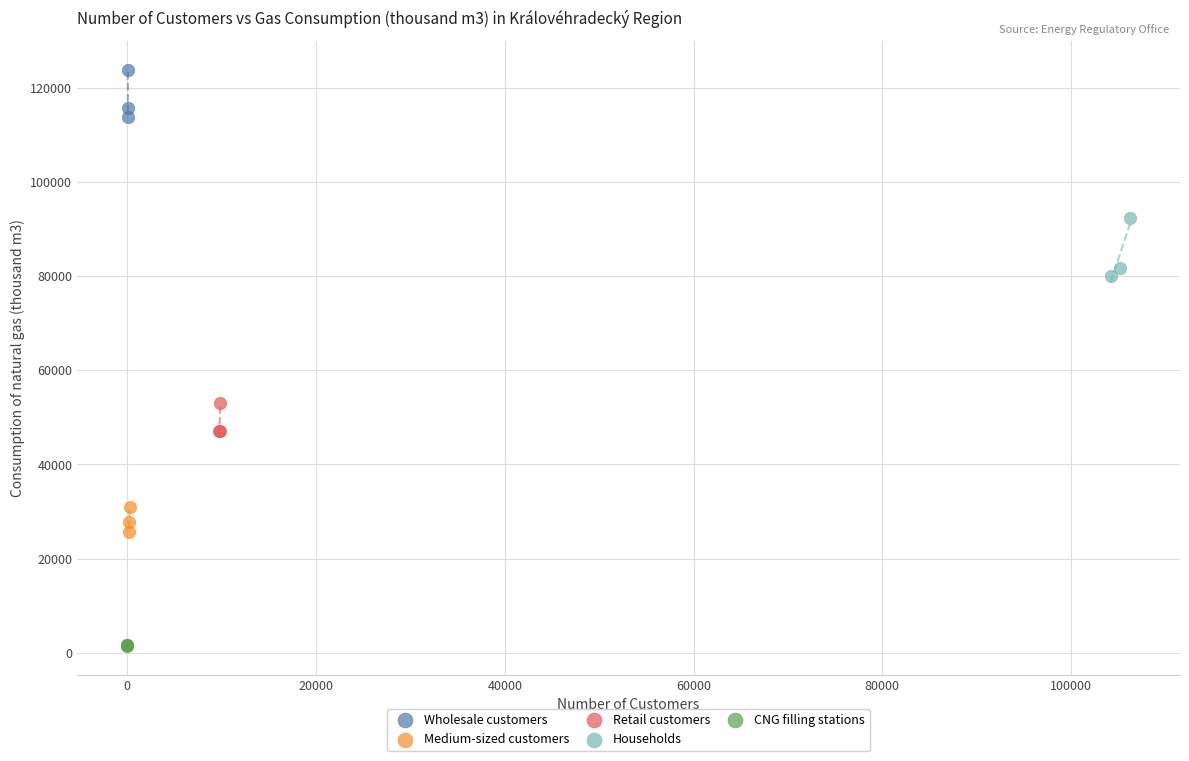

Which series has the widest spread of Y values?

Households